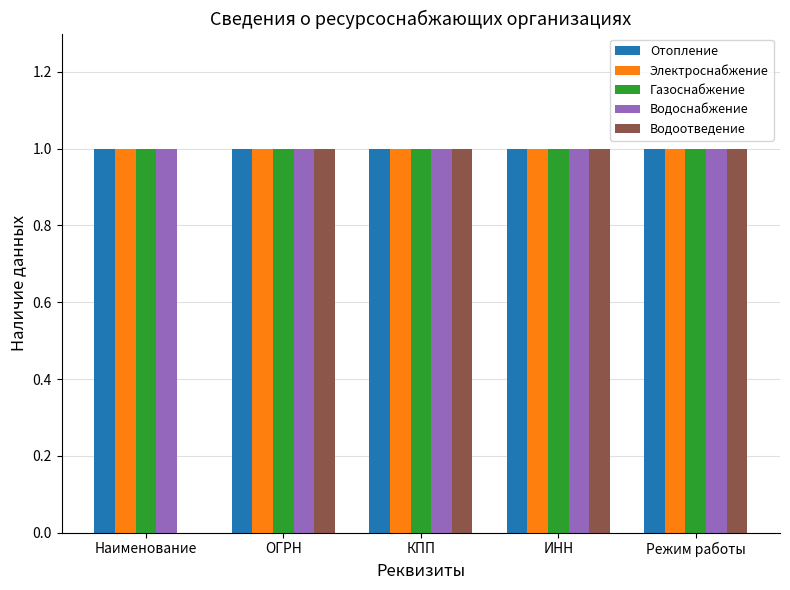

Reading left to right, transcribe all the data shown in this chart.

Отопление: 1	1	1	1	1
Электроснабжение: 1	1	1	1	1
Газоснабжение: 1	1	1	1	1
Водоснабжение: 1	1	1	1	1
Водоотведение: 0	1	1	1	1